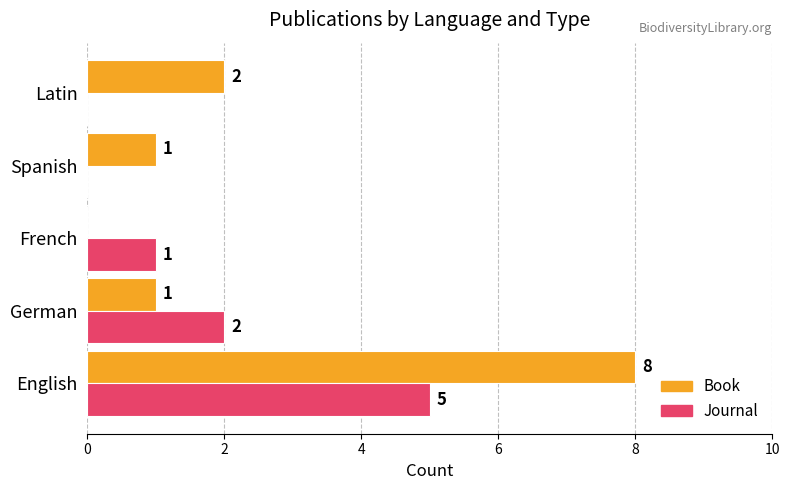

Which series has the largest range (max minus min)?

Book